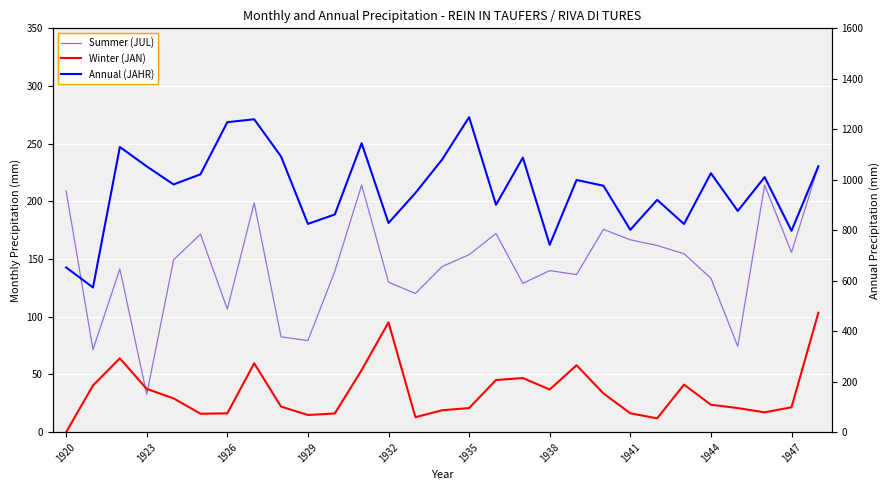

The value of Winter (JAN) at 1932 is 58.6. True or false?

False